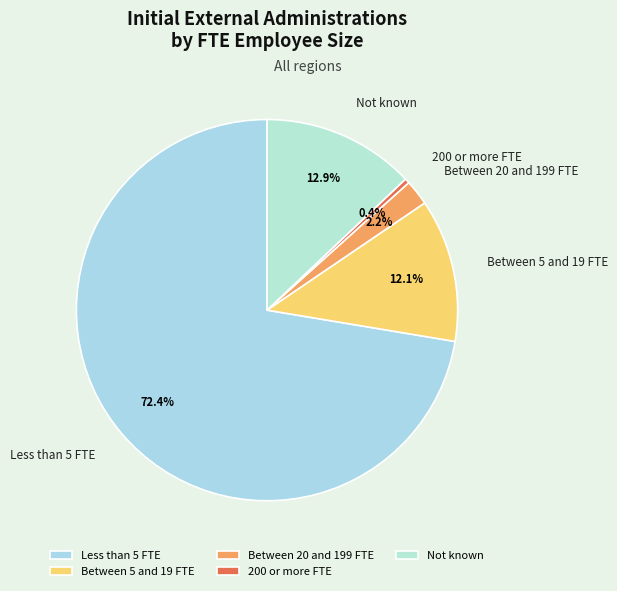

Does Less than 5 FTE account for over 50% of the chart?

Yes